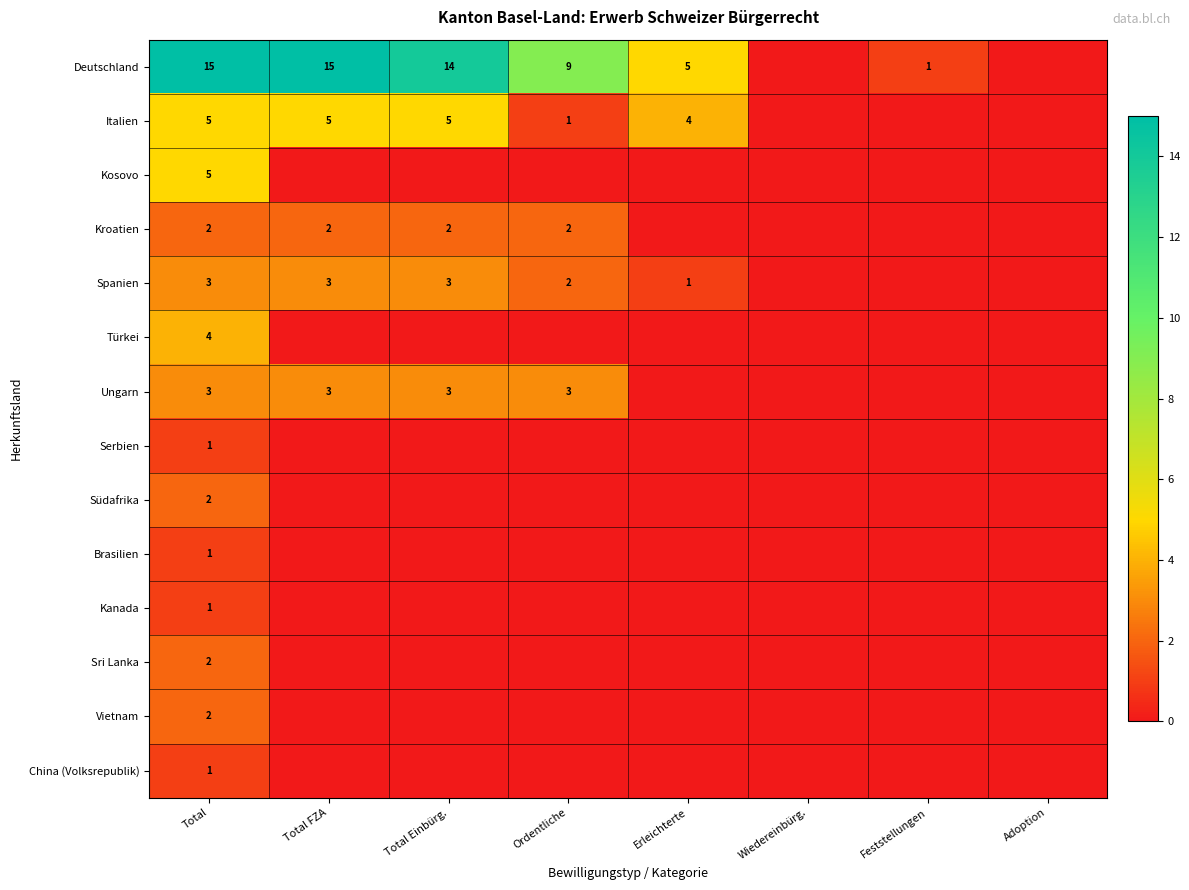

Read the Ungarn value at Ordentliche.

3